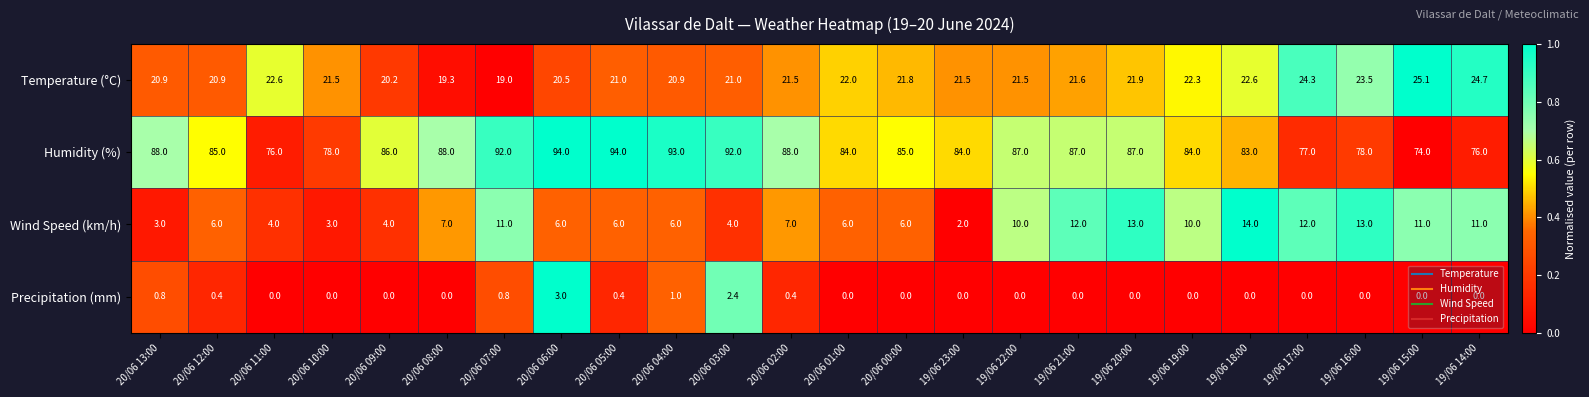

True or false: Precipitation (mm) has a value of -1.0 at 19/06 15:00.

False